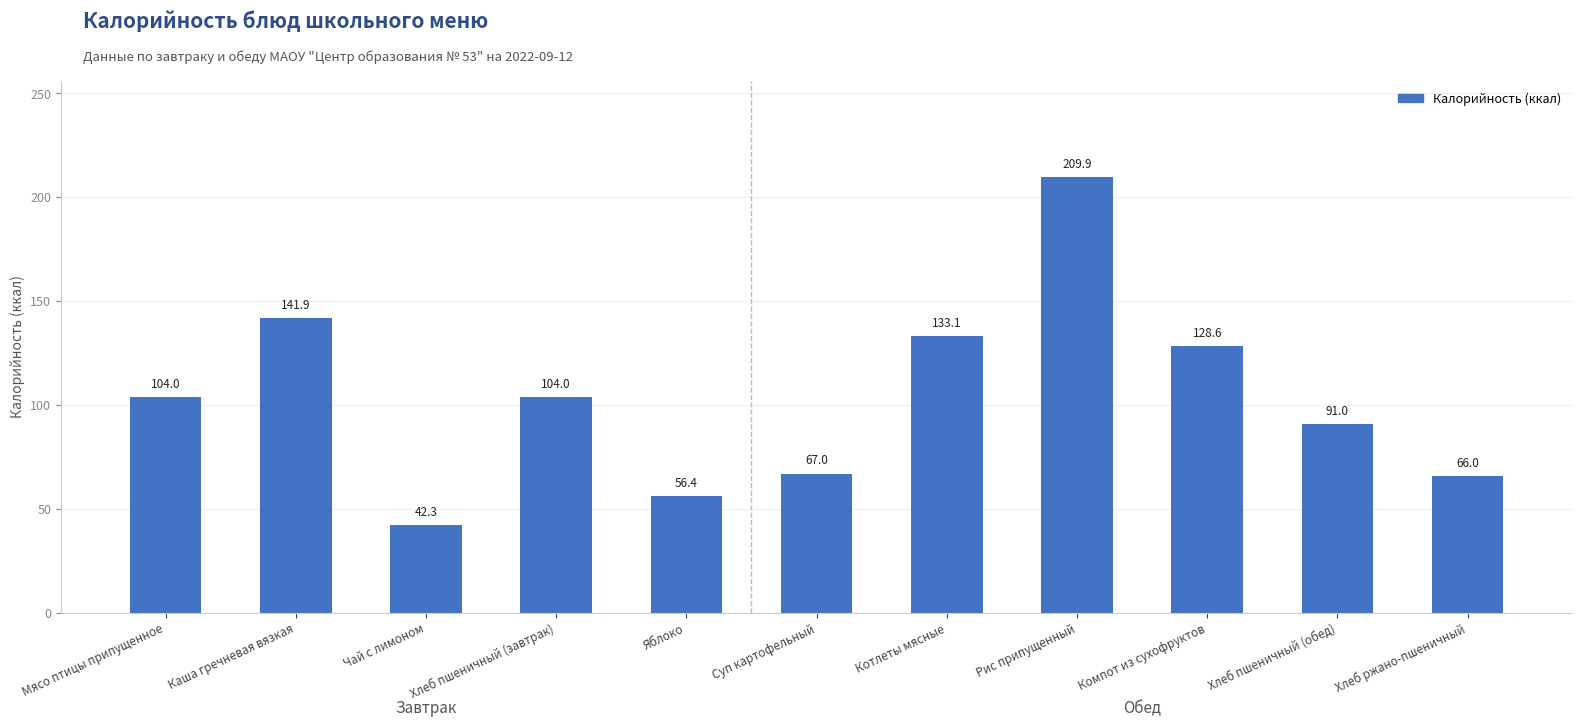

What is the label of the 10th bar from the right?

Каша гречневая вязкая